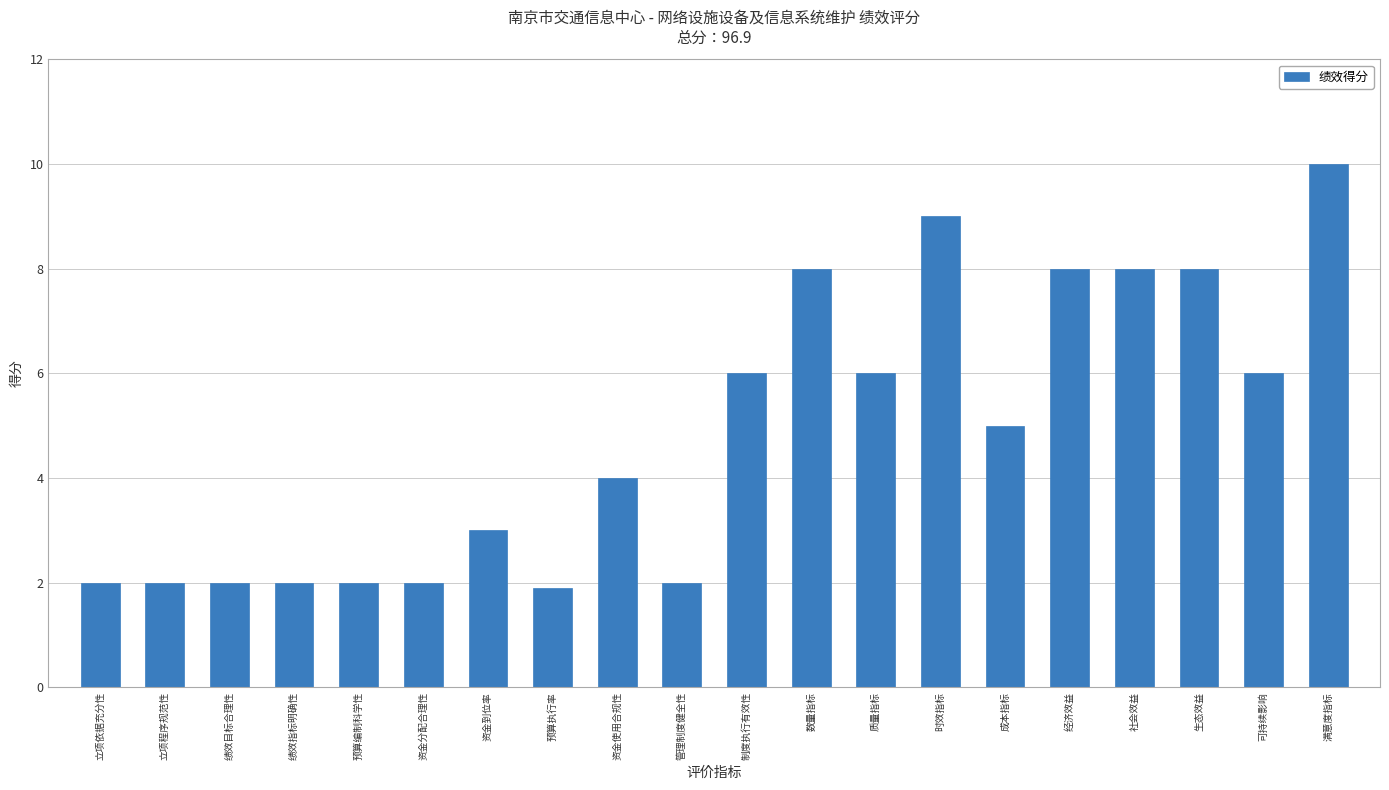

How many bars are there in total?

20